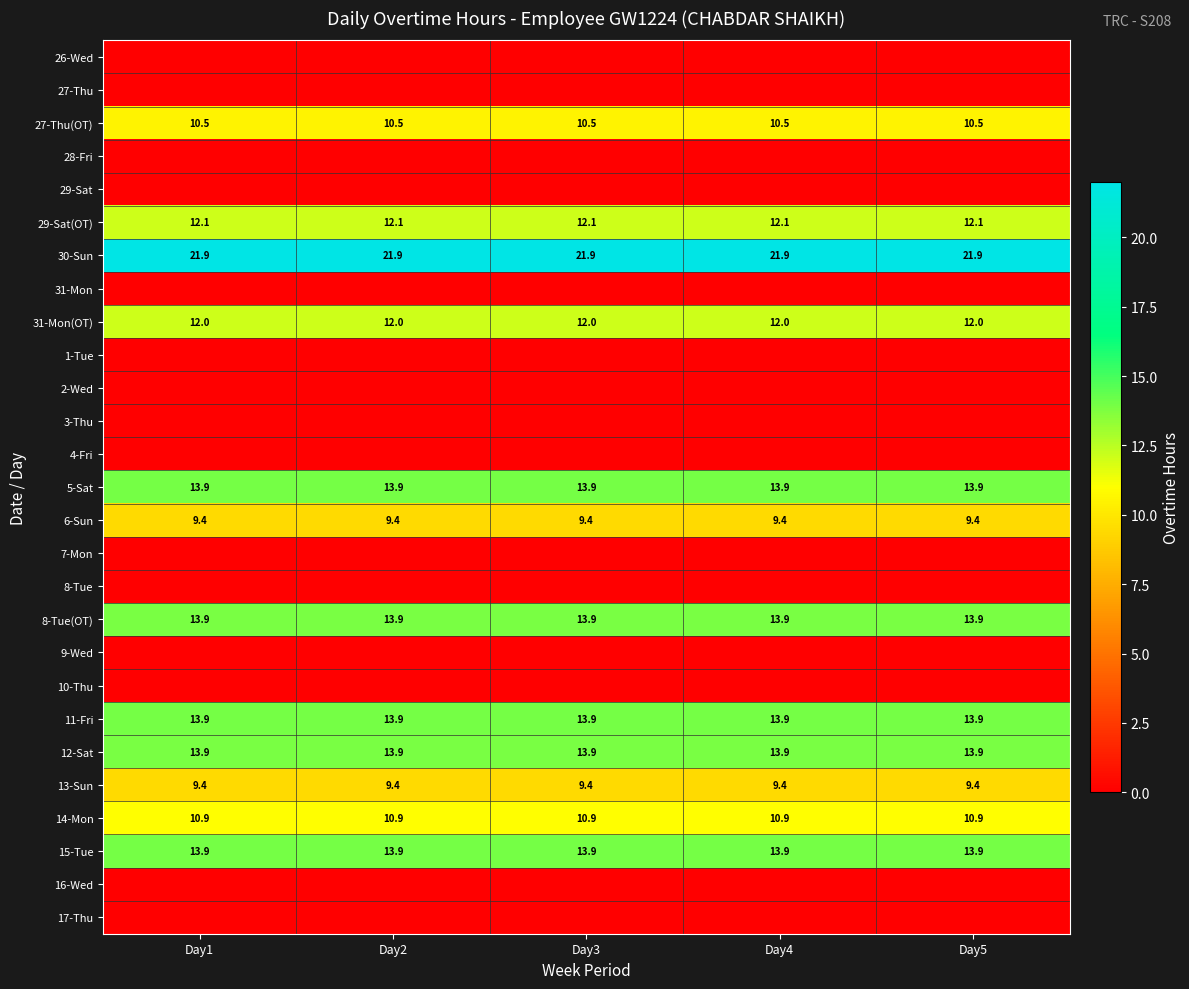

What is the approximate value of 6-Sun at Day1?

9.4